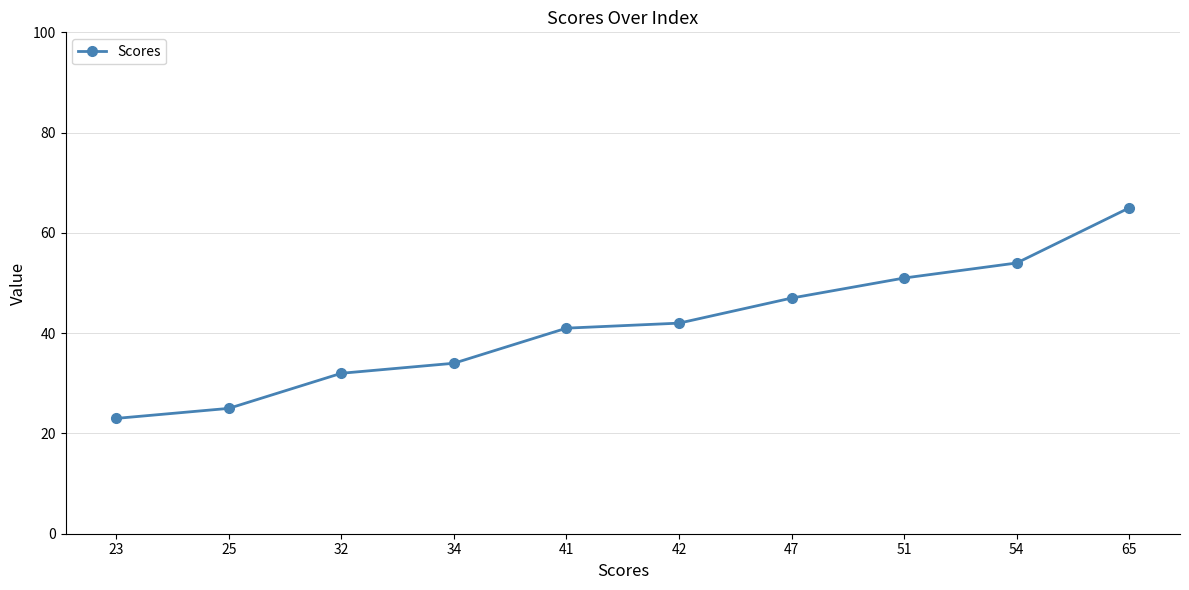

What is the change in value from 34 to 47?

+13